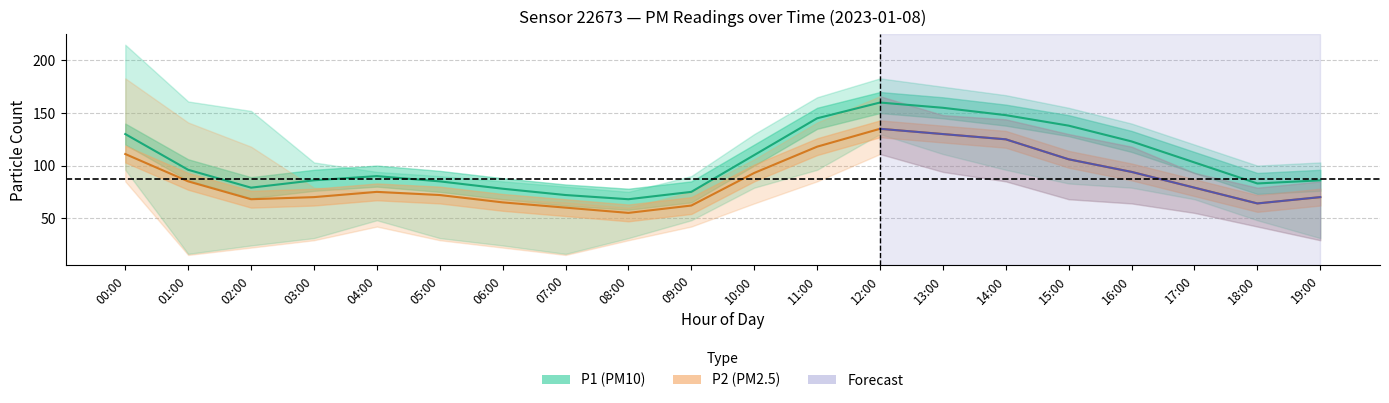

Is it true that P2 equals 114 at 18:00?

False